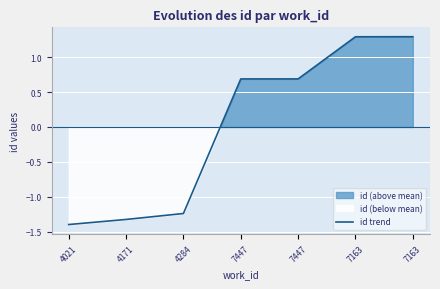

What is the smallest value displayed?

-1.4